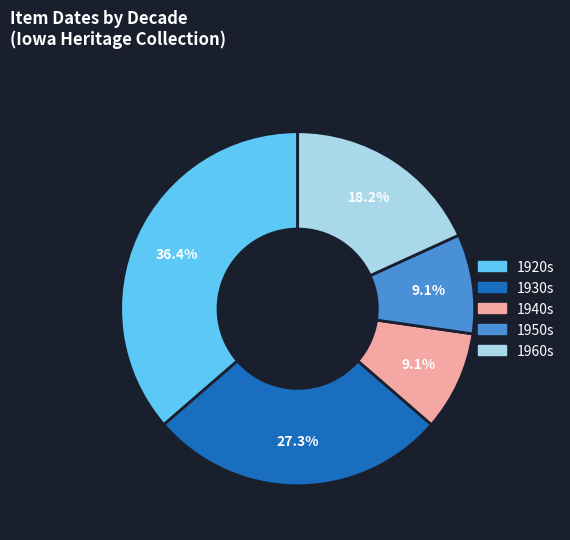

Is there a majority slice in this chart?

No